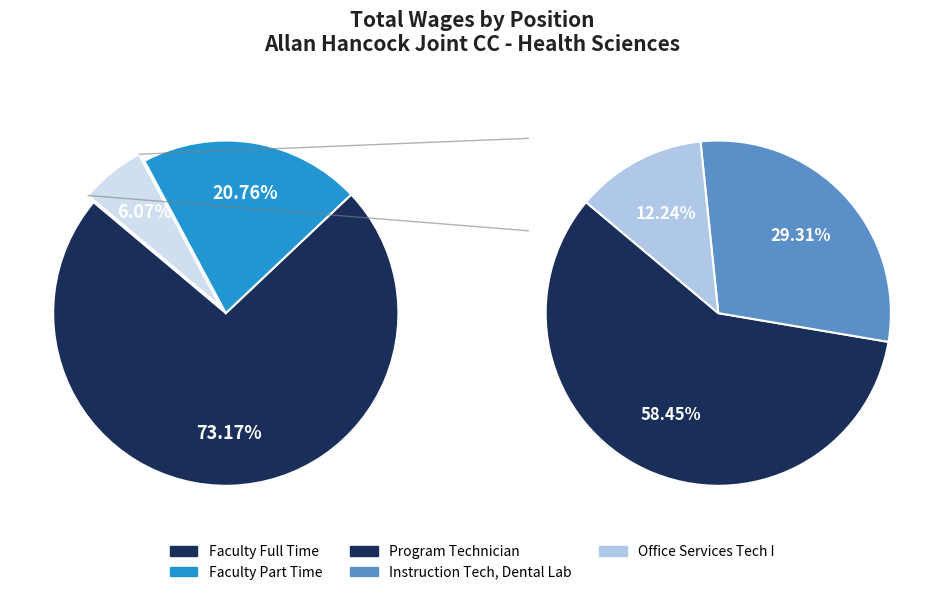

How much of the chart is everything except Instruction Technician, Dental Lab?

98.2%